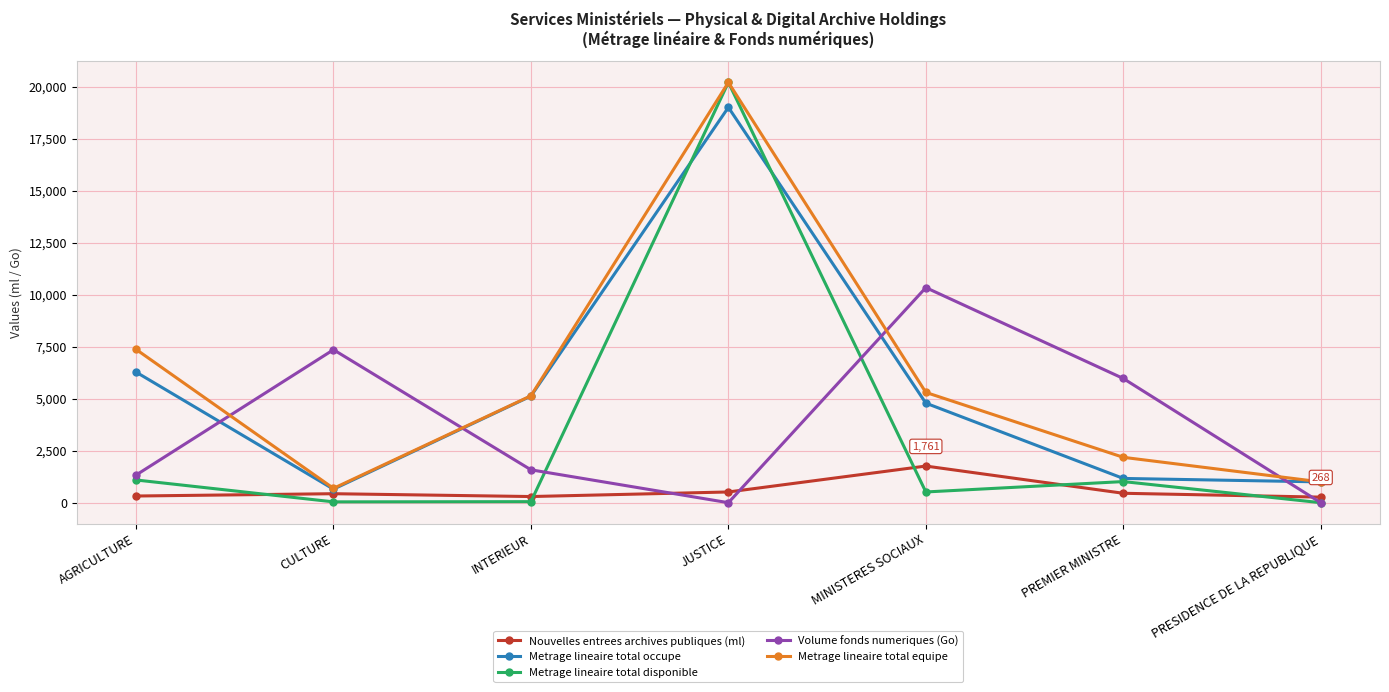

What is the label of the 7th point from the left?

PRESIDENCE DE LA REPUBLIQUE